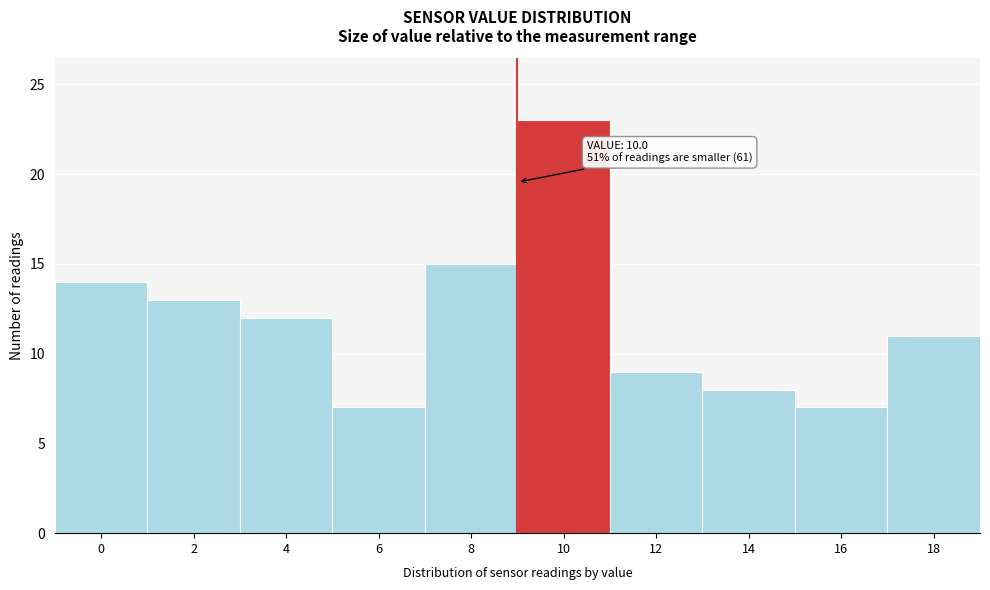

Reading left to right, what are all the values shown in this chart?

14	13	12	7	15	23	9	8	7	11